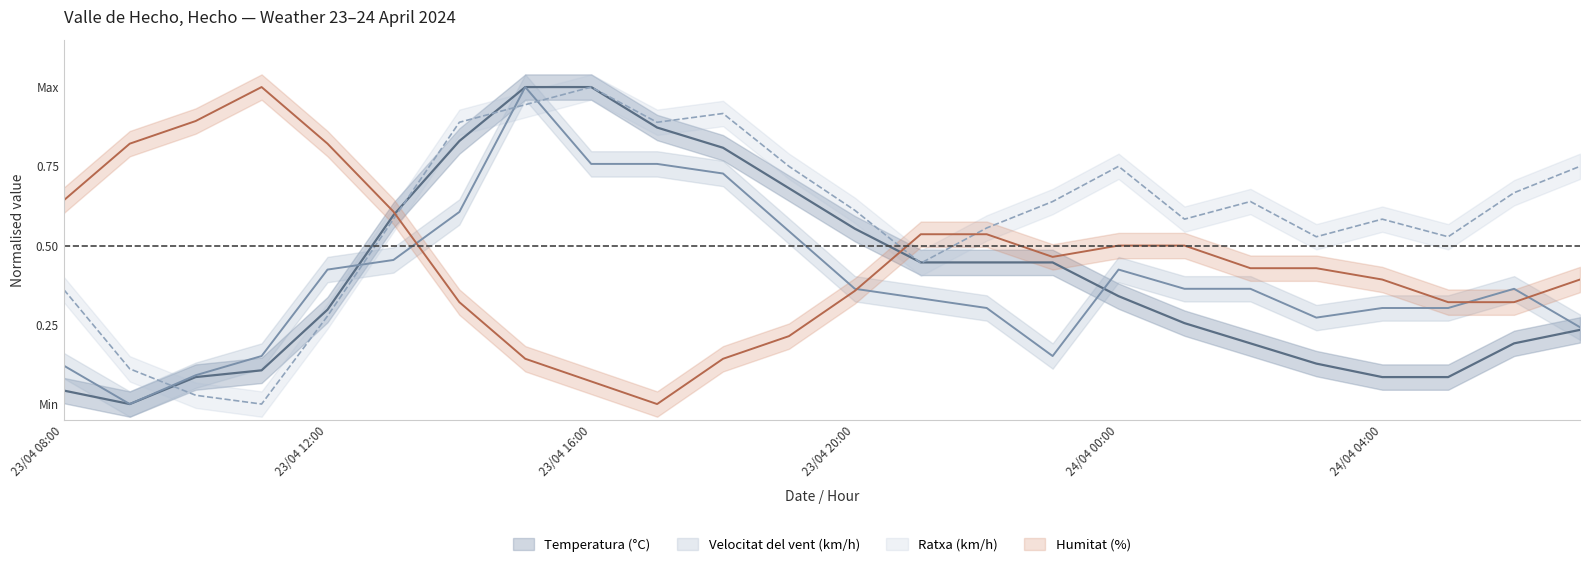

What position from the left is 24/04 02:00?

19